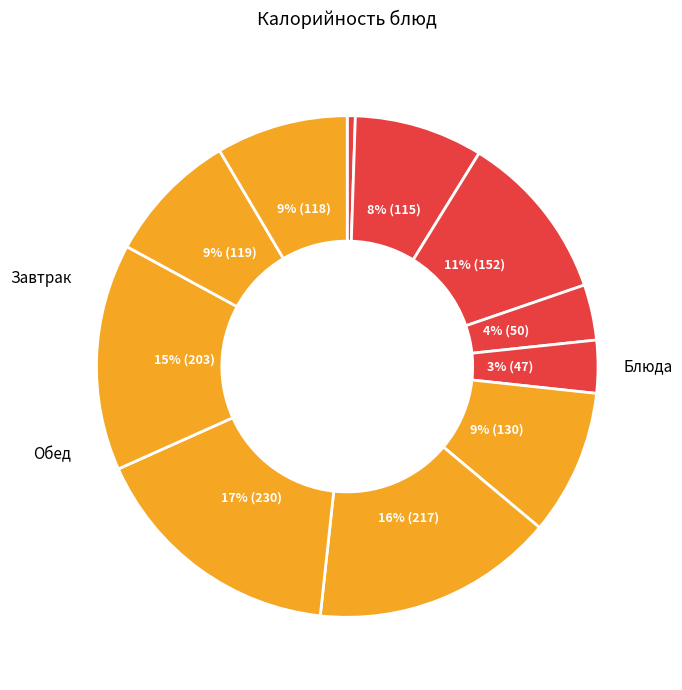

How many segments does this pie chart have?

11